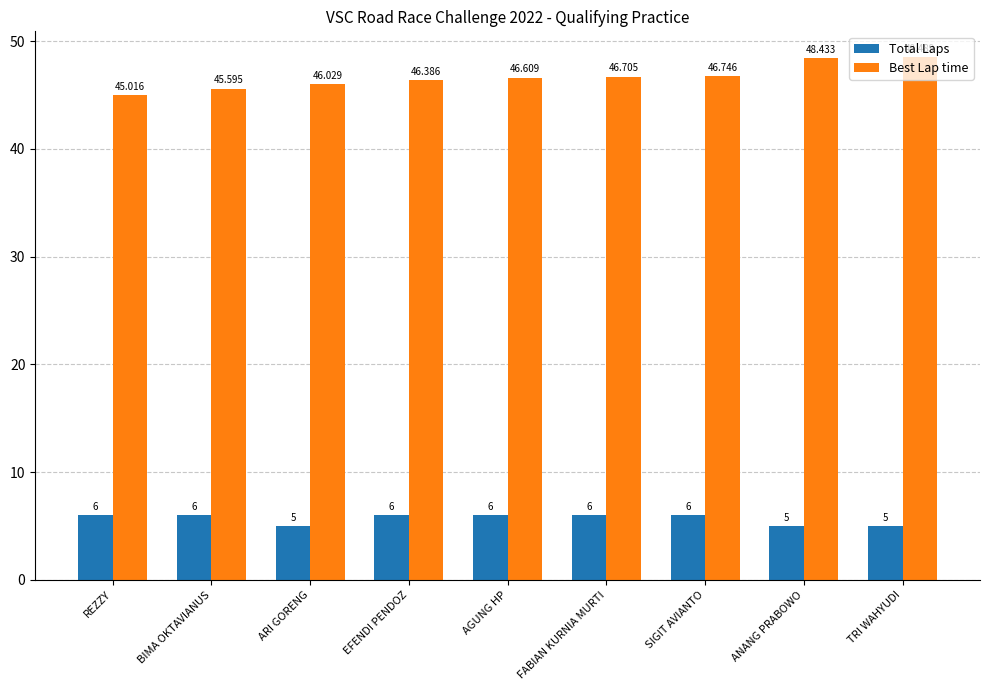

List the series in order of their peak value, highest first.

Best Lap time, Total Laps